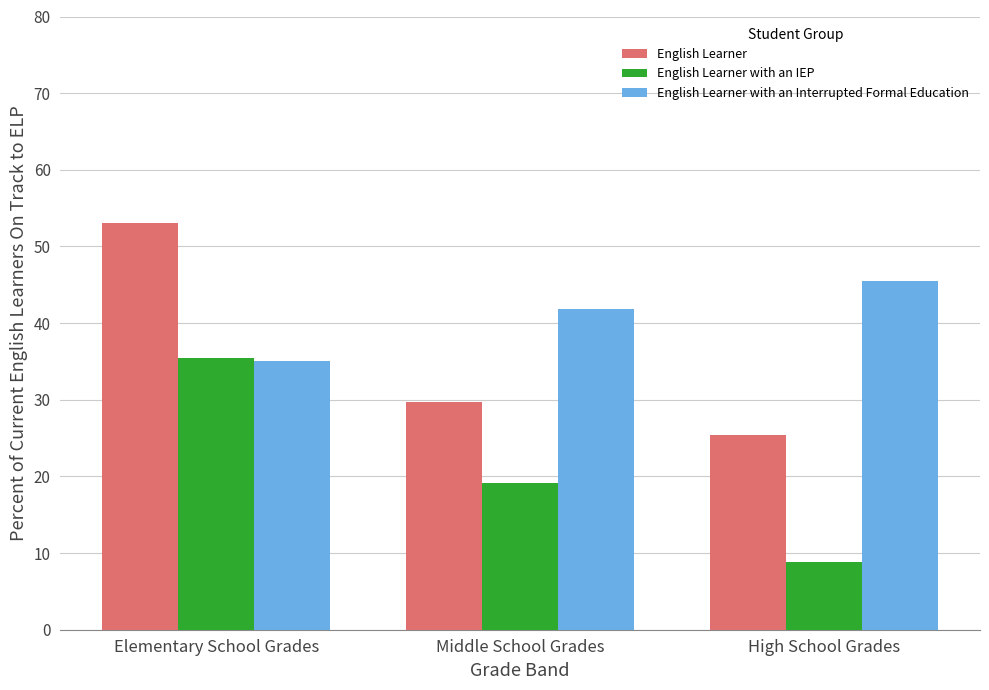

What is the spread (max minus min) of values at High School Grades?

36.6